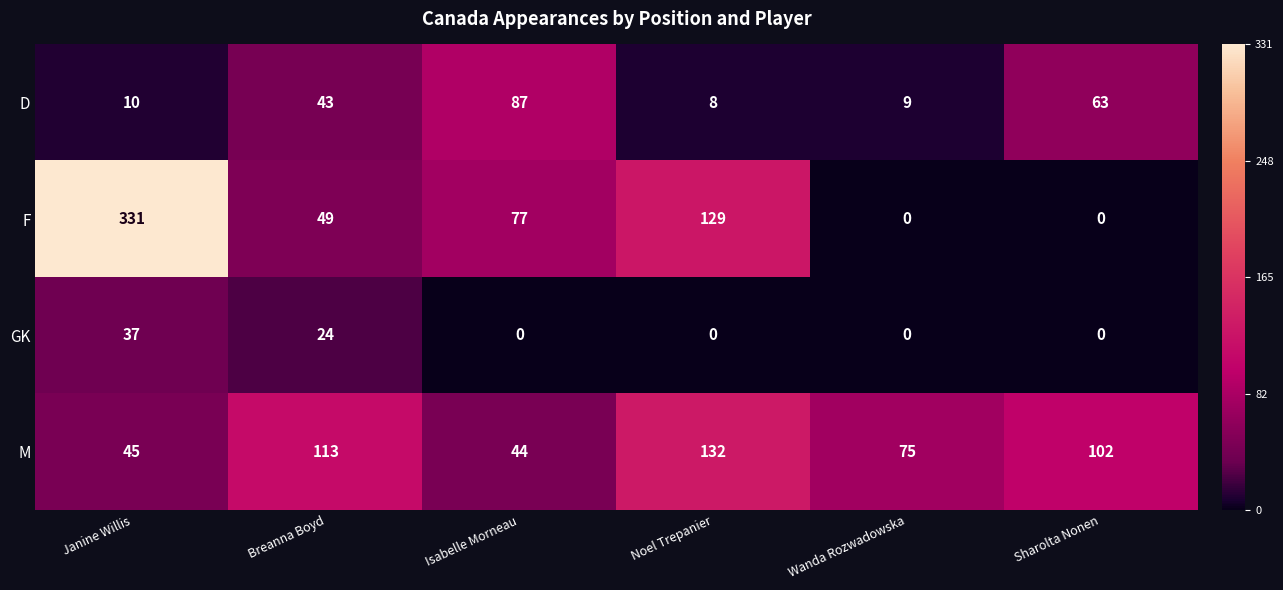

Which series has the largest total across all categories?

F